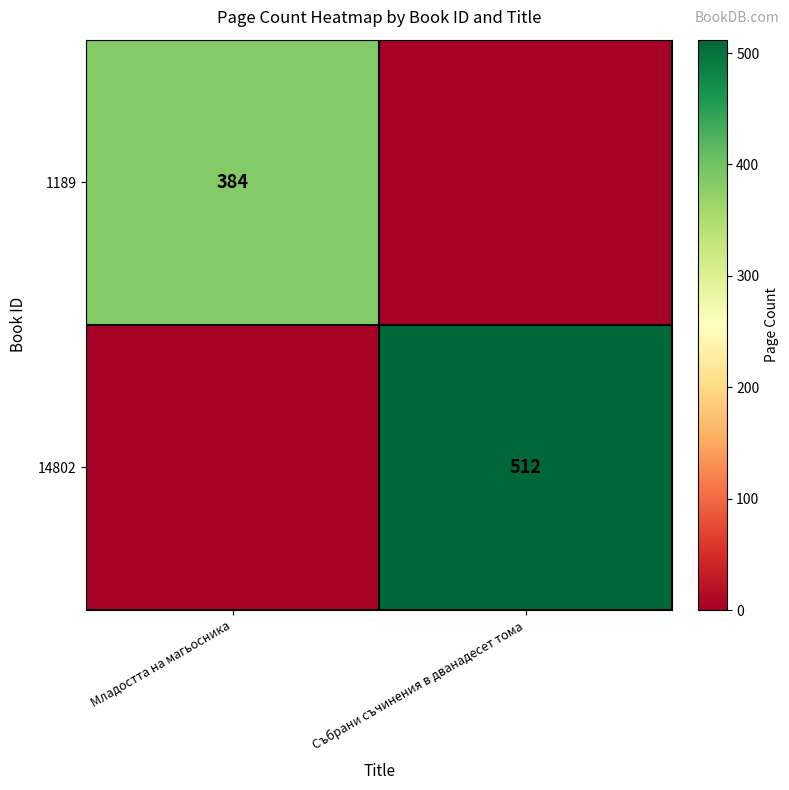

The value of 1189 at Младостта на магьосника is 651. True or false?

False